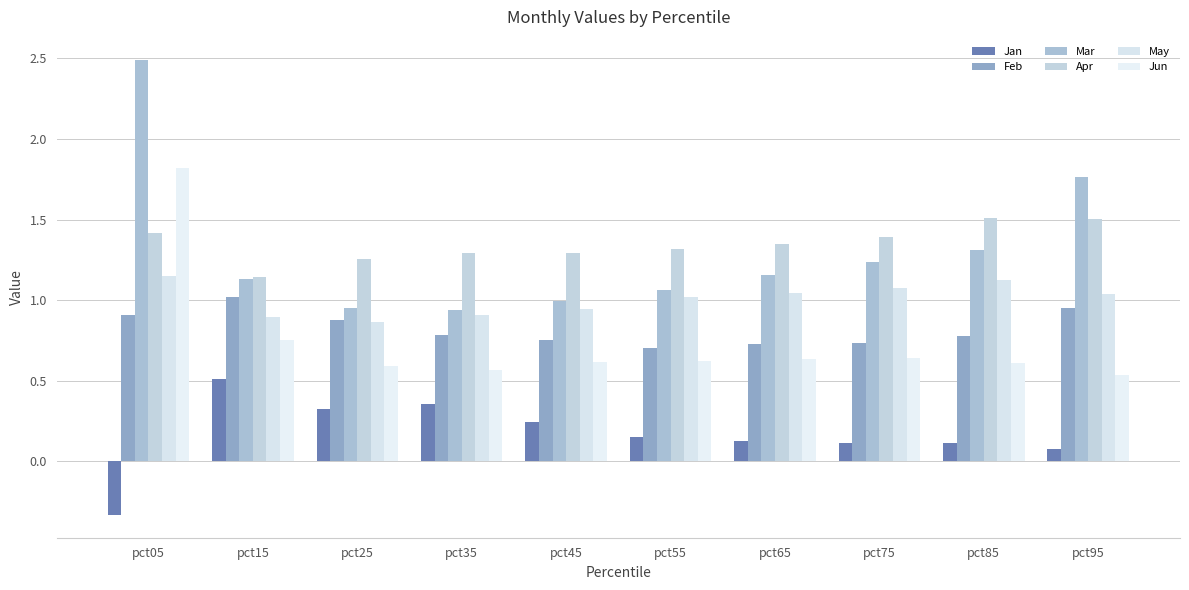

Rank the categories by Apr value from lowest to highest.

pct15, pct25, pct35, pct45, pct55, pct65, pct75, pct05, pct95, pct85